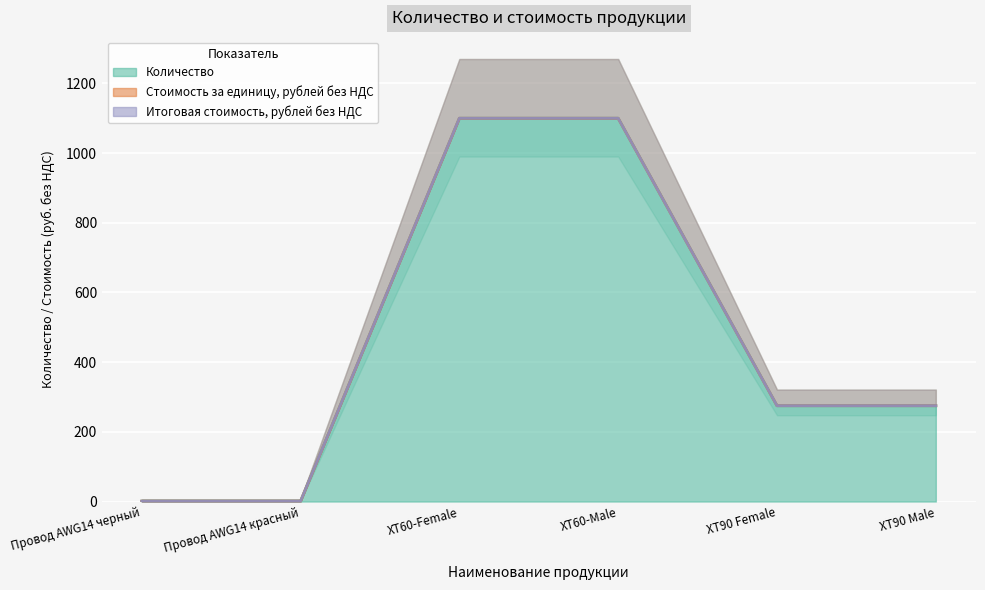

True or false: Количество and Стоимость за единицу, рублей без НДС intersect in this chart.

False